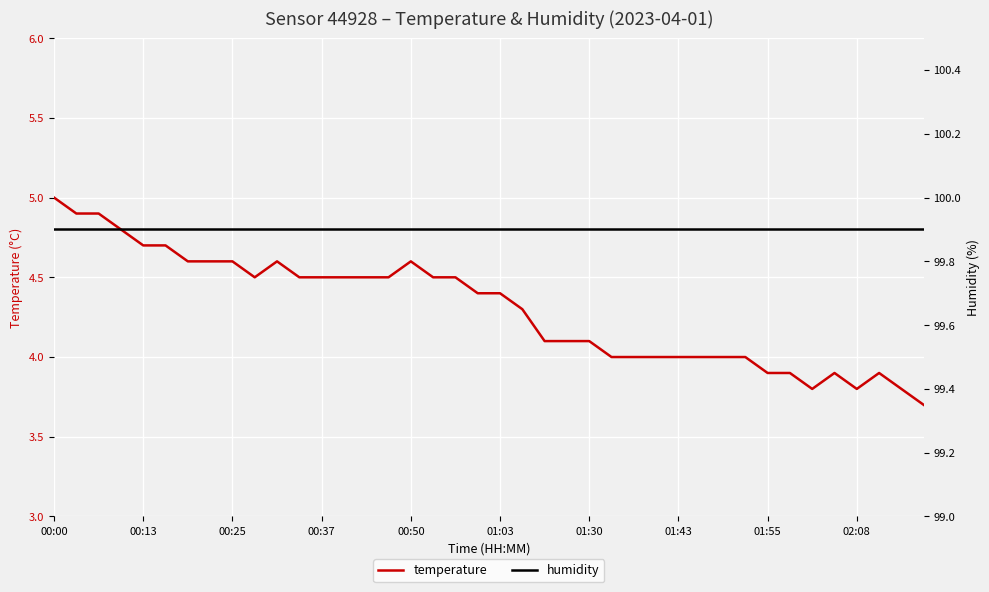

How many data points in temperature are less than 4?

8